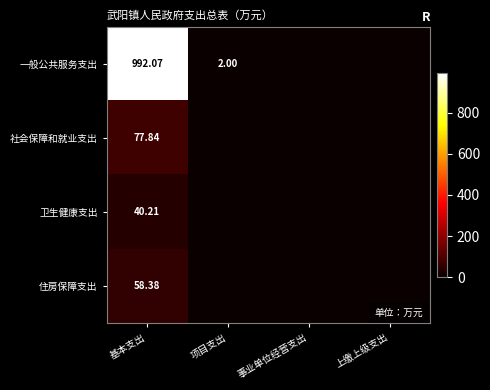

Count the number of categories in the chart.

4